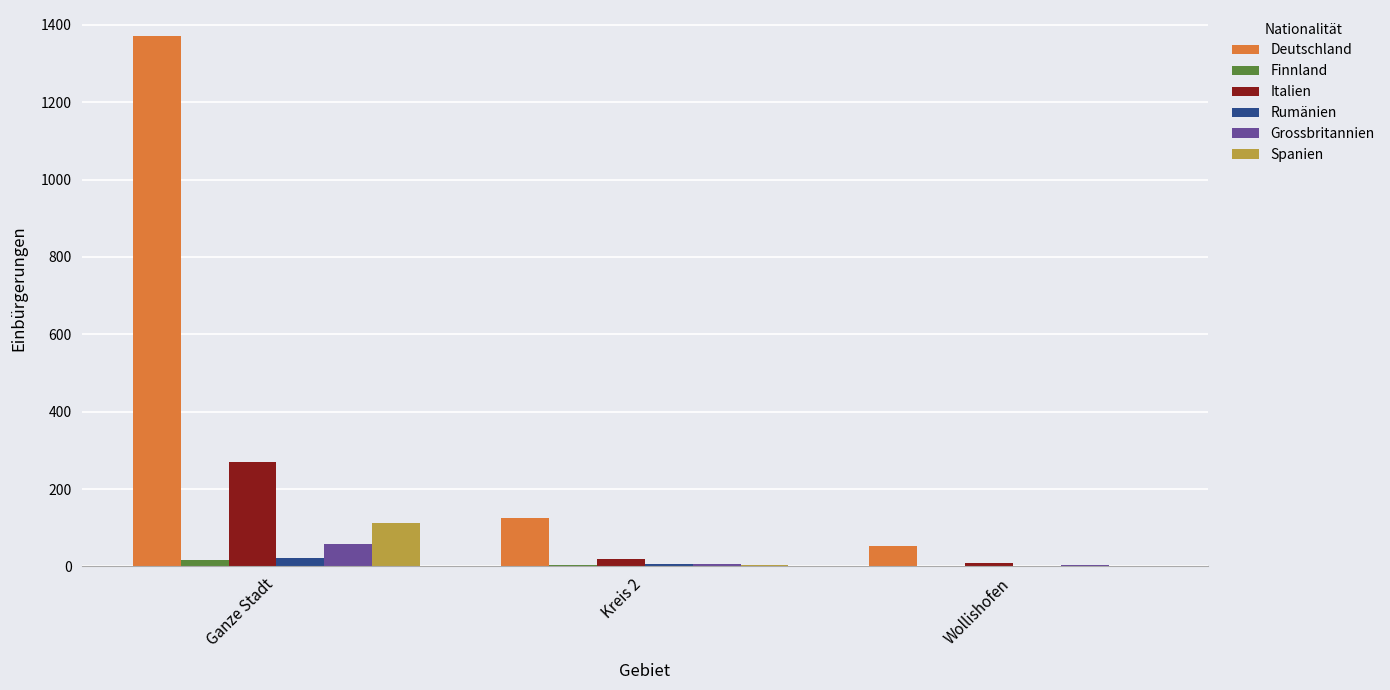

Which series changed the most between Ganze Stadt and Wollishofen?

Deutschland